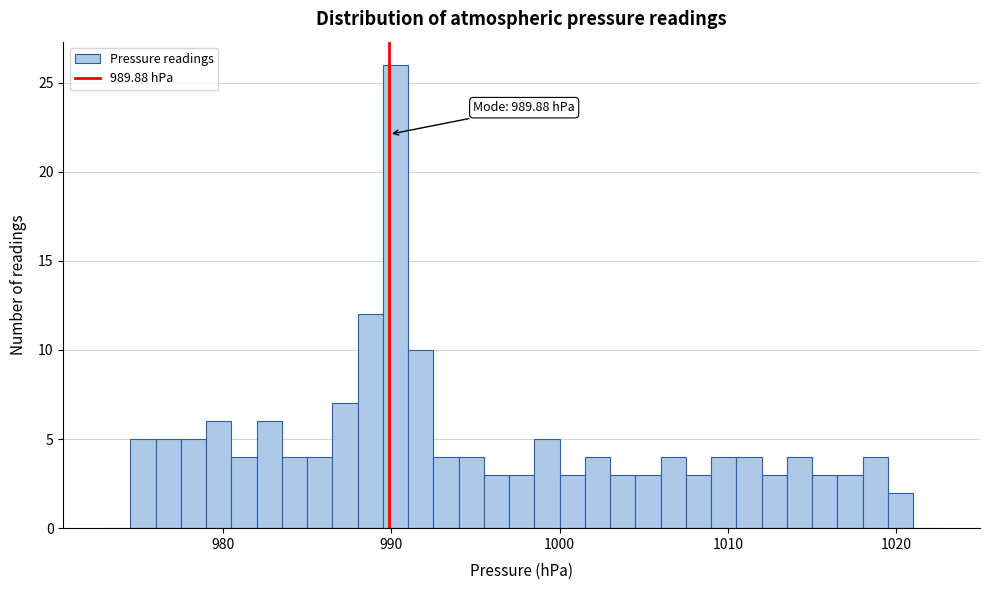

Around what value on the x-axis is the tallest bar? Give the approximate position of its centre, as read against the axis.

990